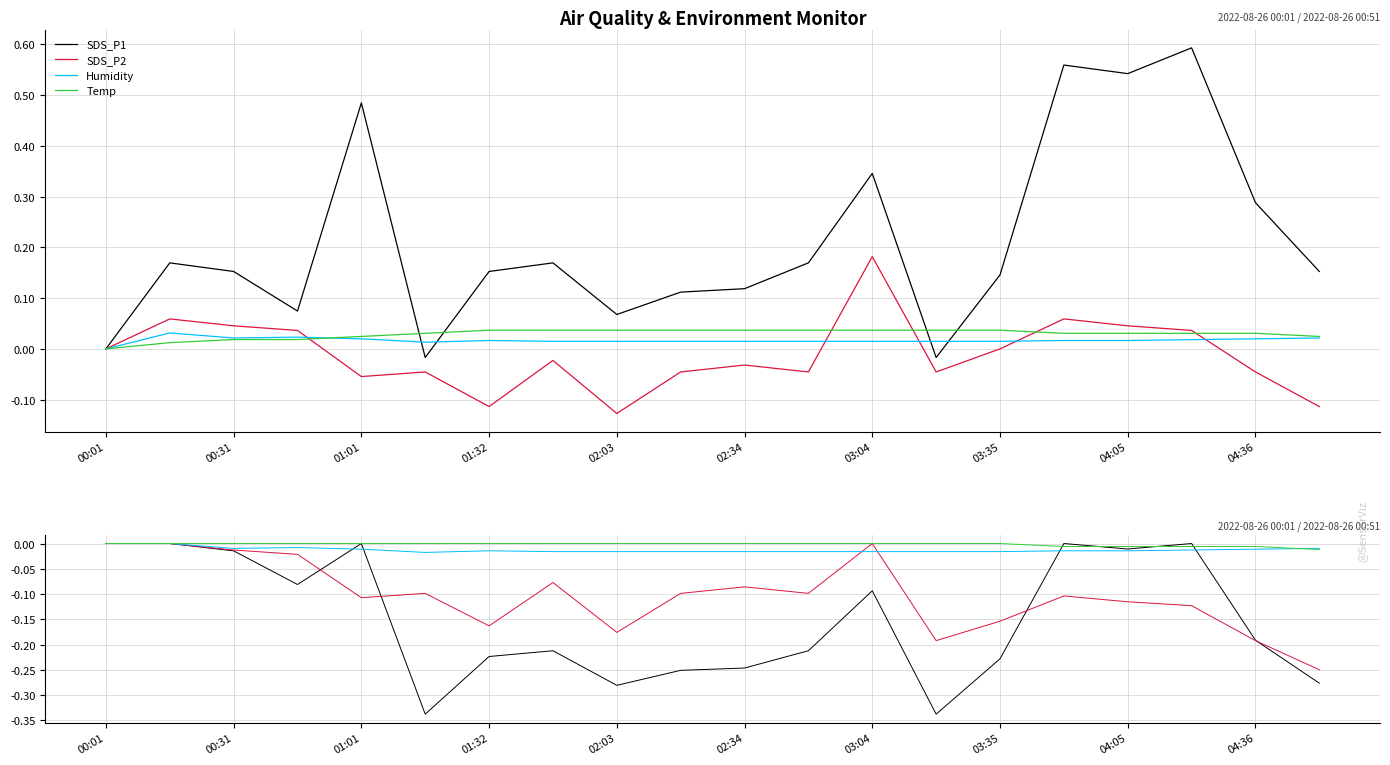

Which label corresponds to the largest value in the chart?

00:01